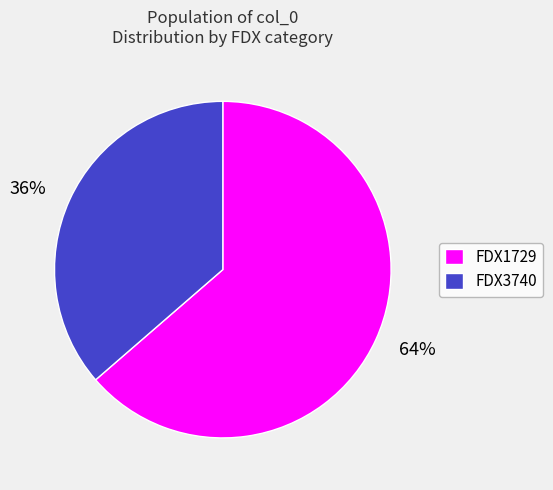

Is the sum of FDX1729 and FDX3740 greater than half?

Yes